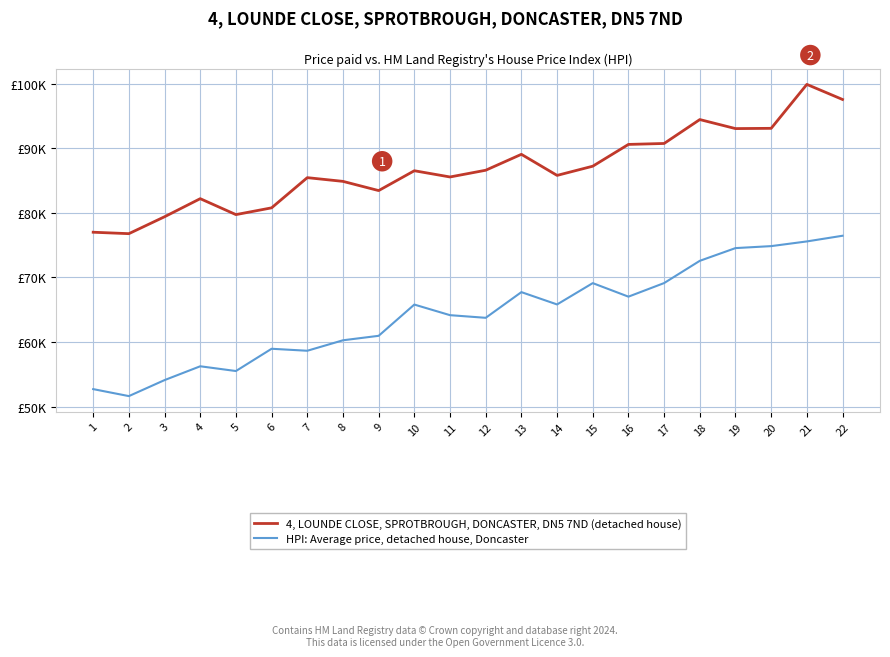

Which category has the highest value across all series?

21